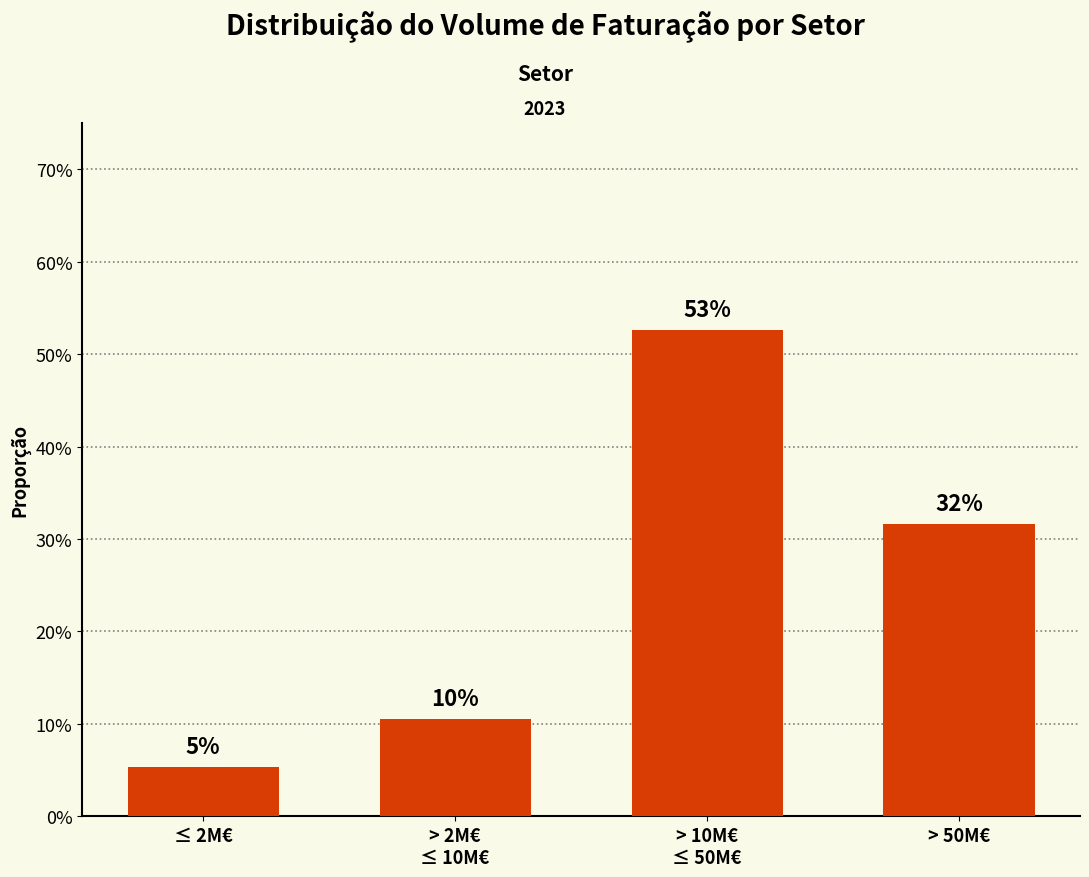

Reading left to right, extract all data points from this chart.

0.1	0.1	0.5	0.3